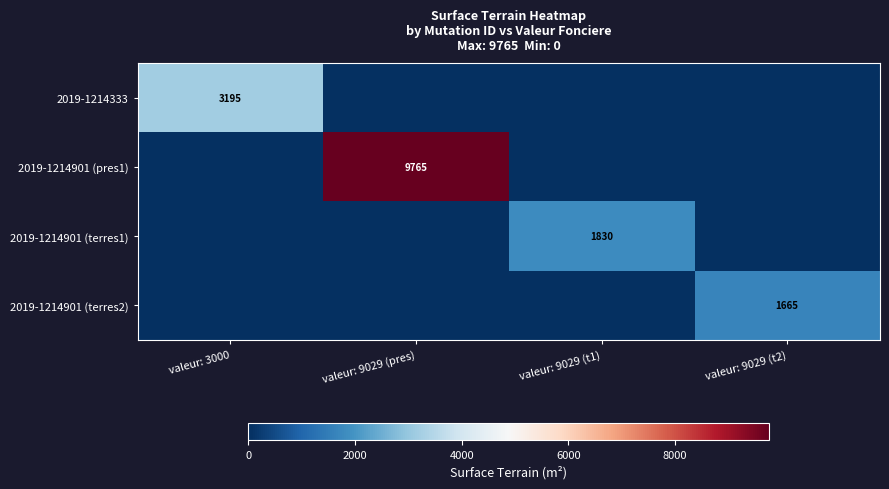

Is it true that 2019-1214901 (pres1) equals 9765 at valeur: 9029 (pres)?

True